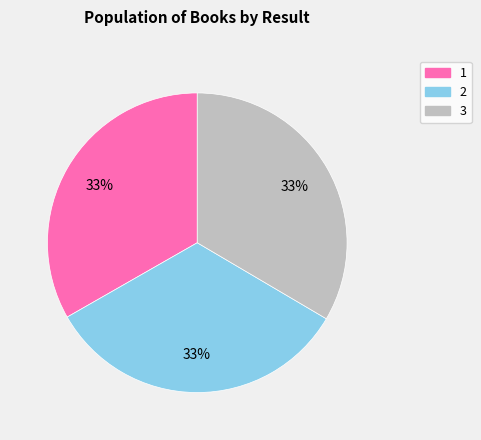

Approximately how many times larger is the value at 2 compared to 1?

1.0